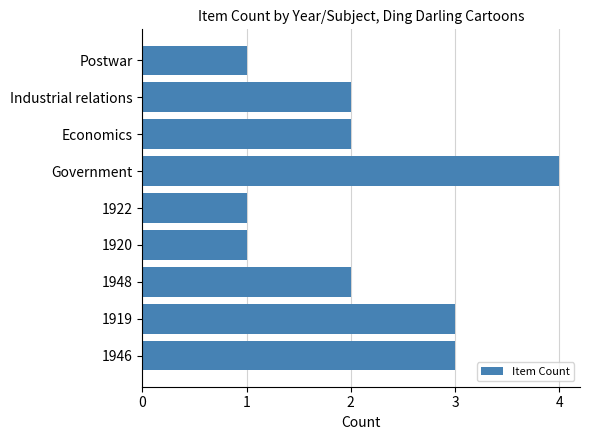

What is the difference between the maximum and minimum values?

3